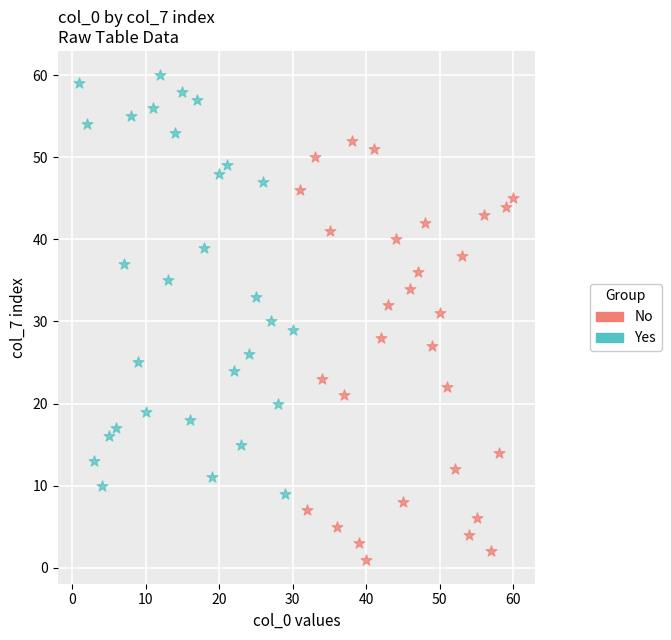

Which series reaches the maximum Y coordinate?

Yes